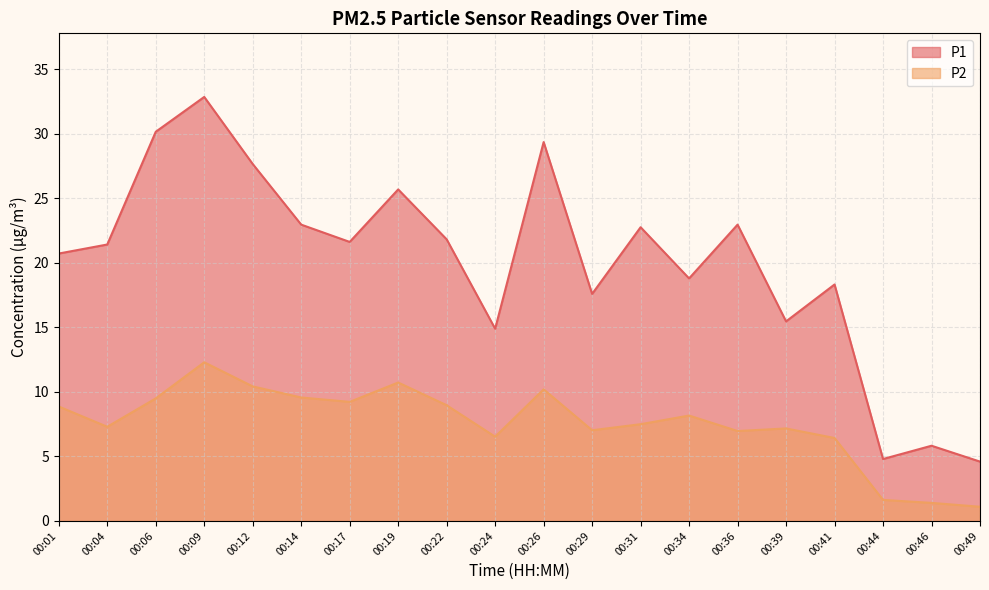

The P1 series shows 18.8 at 00:34. True or false?

True